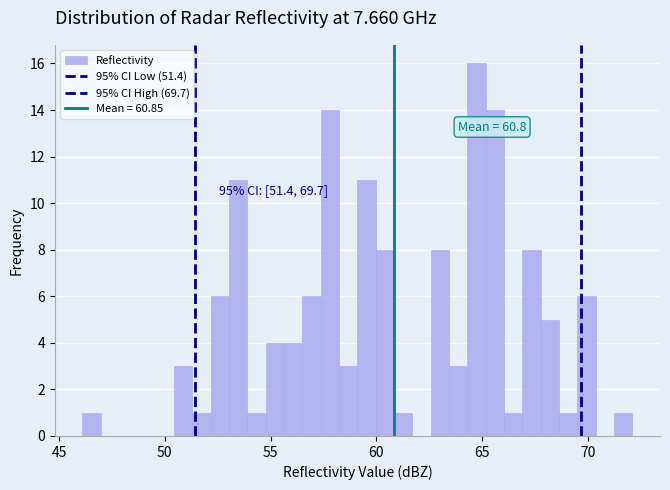

Around what value on the x-axis is the tallest bar? Give the approximate position of its centre, as read against the axis.

64.5